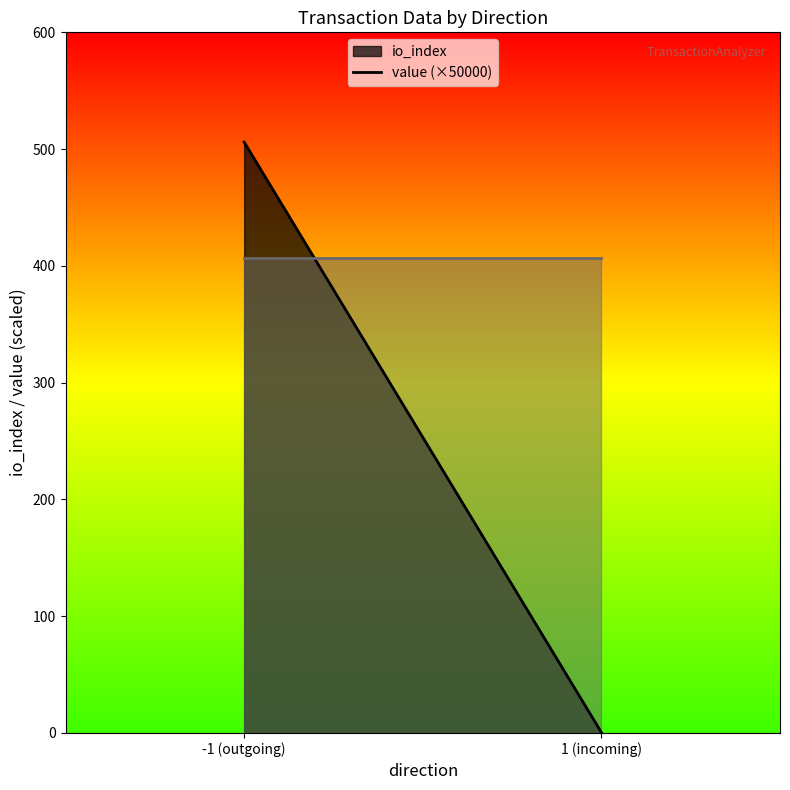

At which label is io_index closest to 253?

1 (incoming)